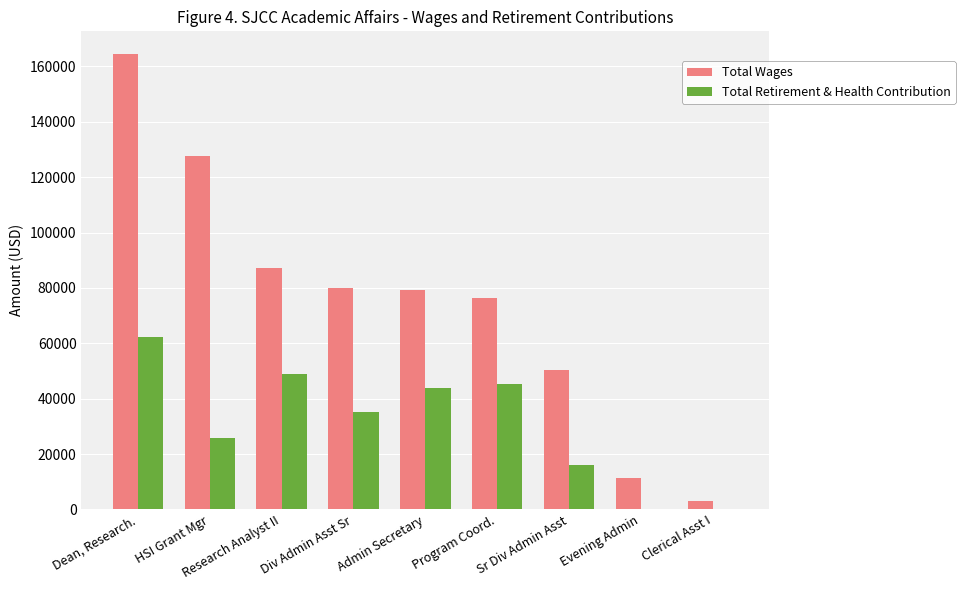

True or false: Total Wages has a value of 50468 at Sr Div Admin Asst.

True